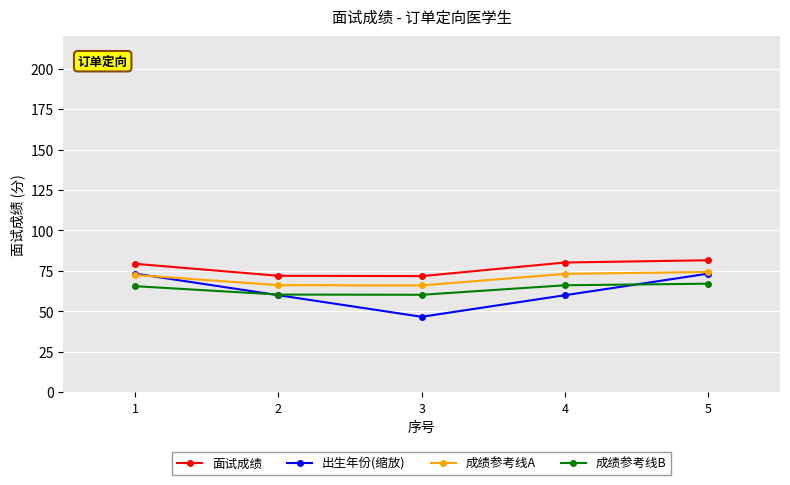

Which series changed the most between 2 and 5?

出生年份(缩放)